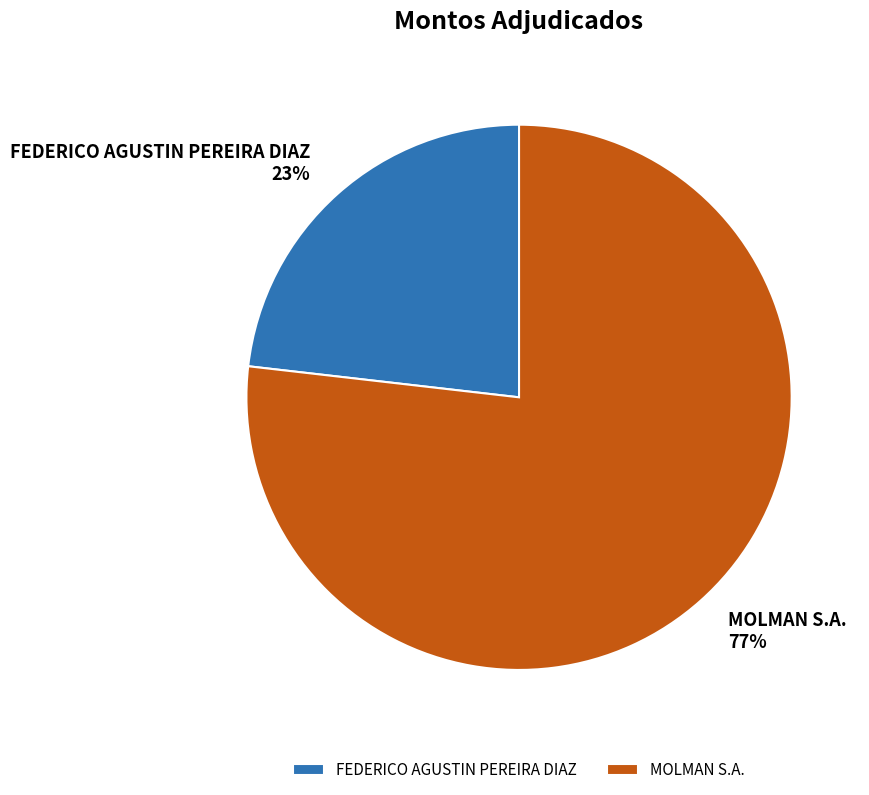

To the nearest percent, what is the average slice percentage?

50%